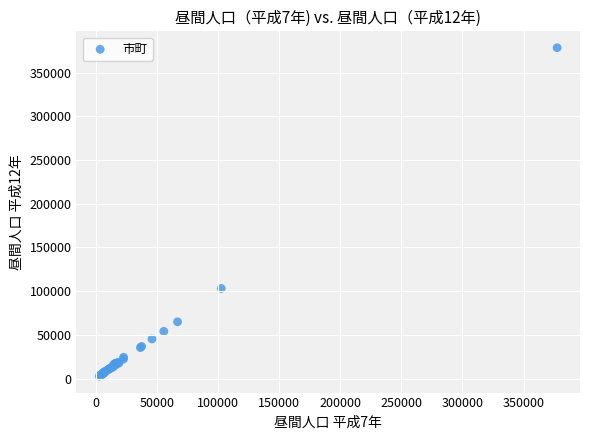

What Y value in the scatter plot is closest to 190555?

103056